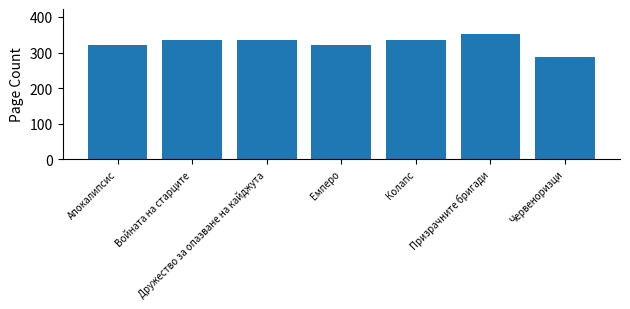

What is the smallest value displayed?

288